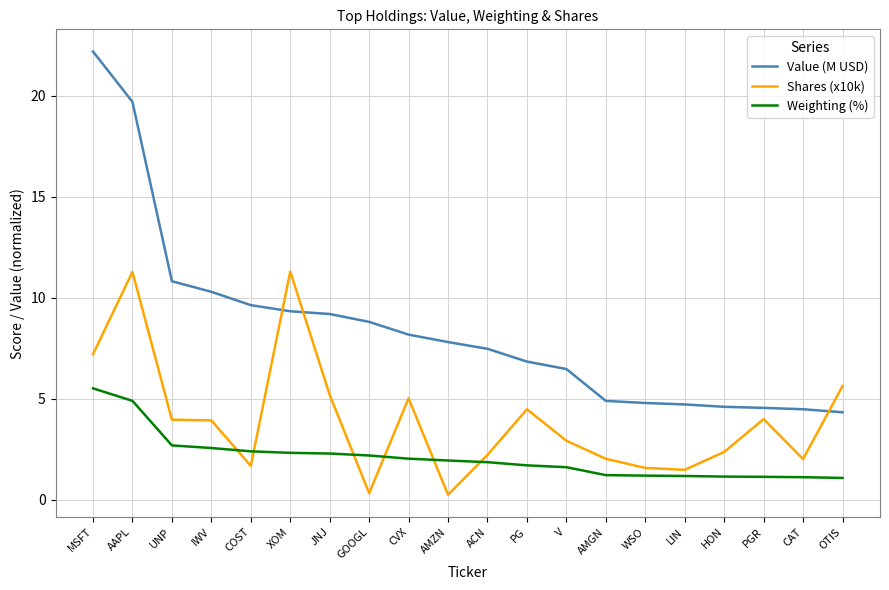

List the series in order of their overall mean, lowest first.

Weighting (%), Shares (x10k), Value (M USD)